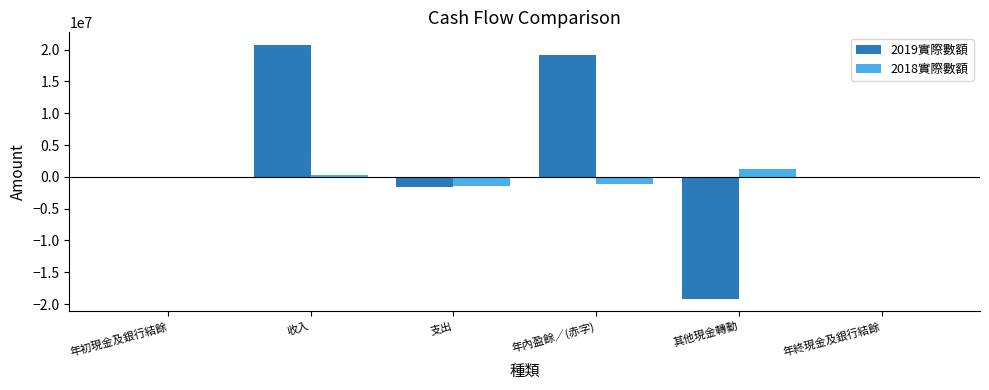

Is it true that 2018實際數額 equals -1483318 at 支出?

True